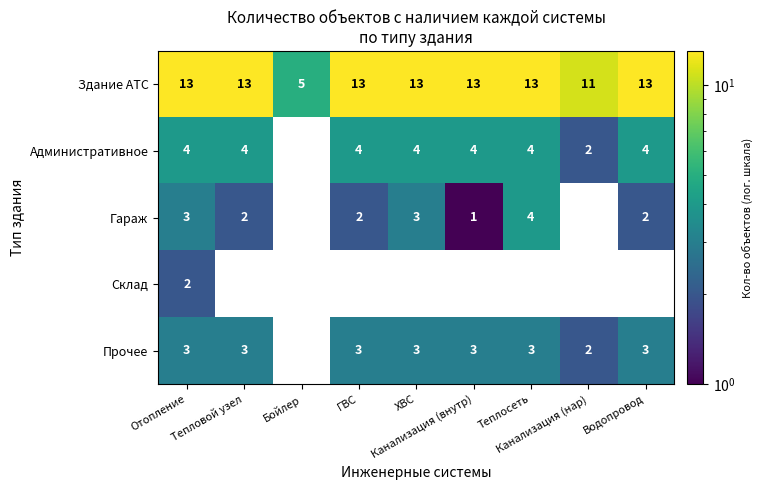

At how many categories does at least one series exceed 7?

8